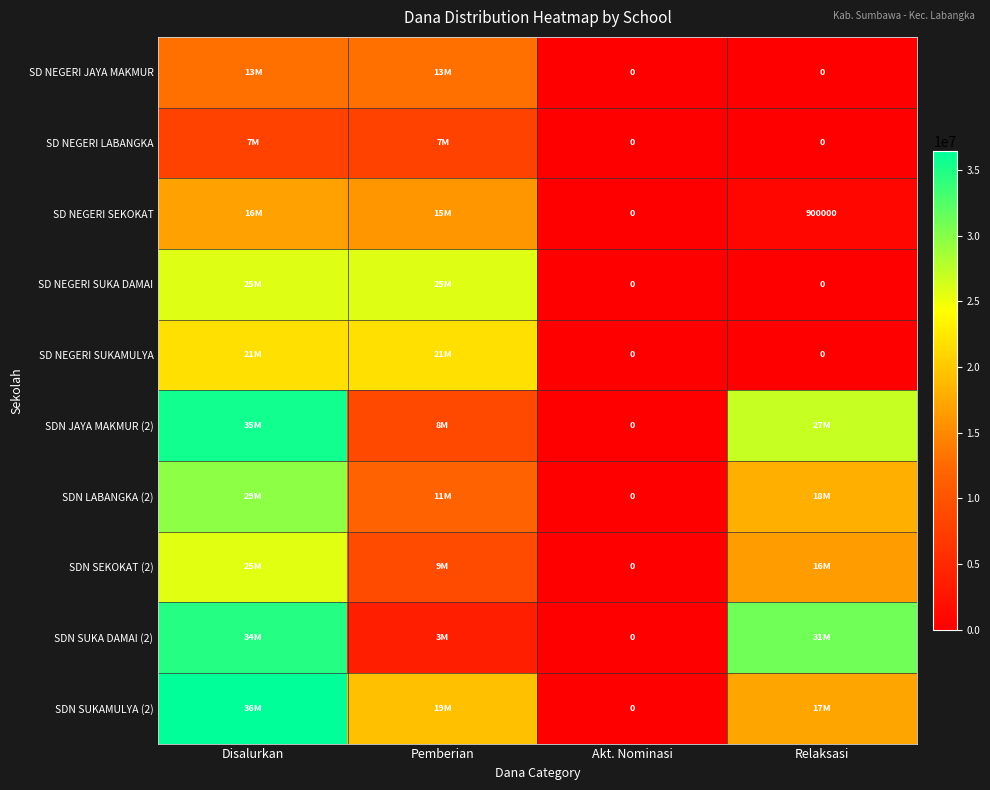

Is it true that SD NEGERI SEKOKAT equals 1564691 at Relaksasi?

False